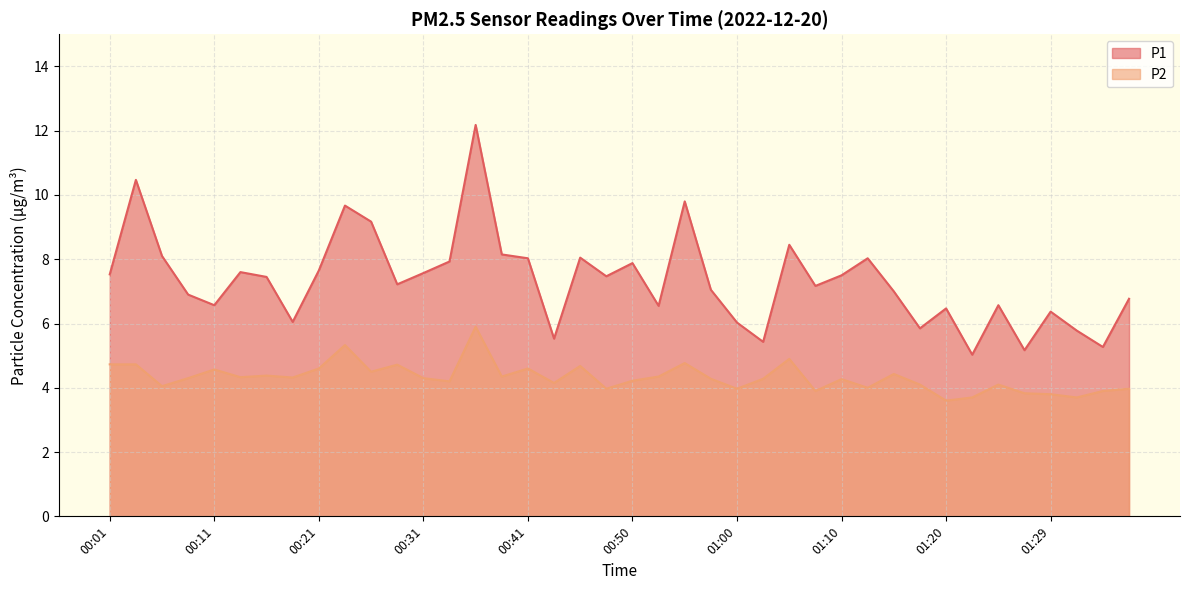

At which category is the sum across all series the highest?

00:36